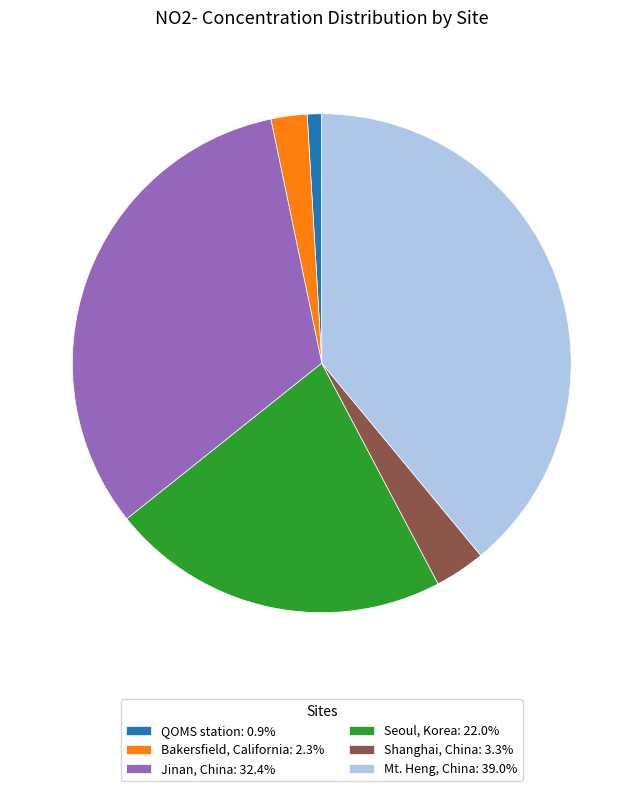

Rank the categories by value from highest to lowest.

Mt. Heng, China, Jinan, China, Seoul, Korea, Shanghai, China, Bakersfield, California, QOMS station